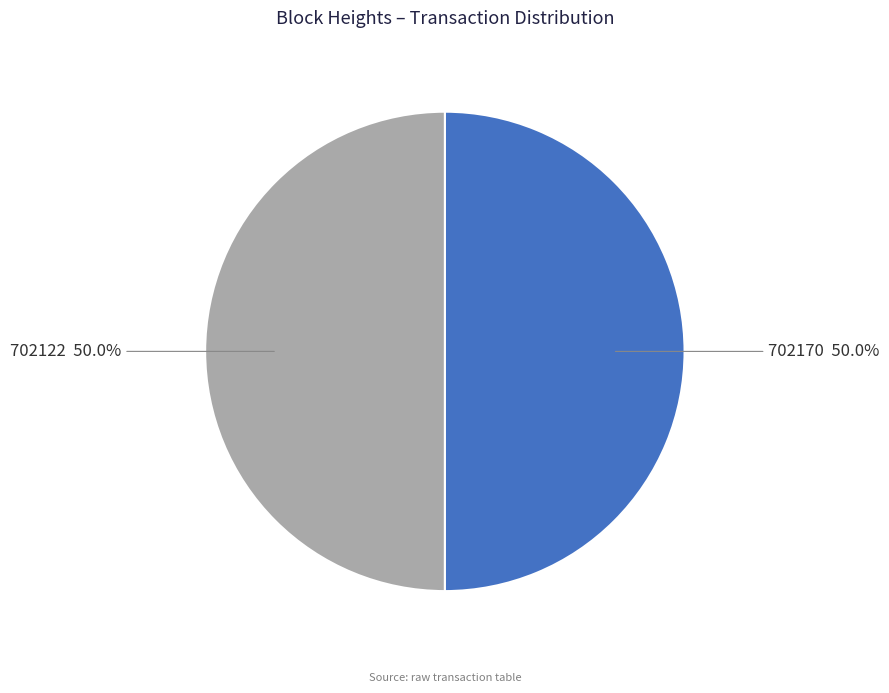

To the nearest percent, what is the average slice percentage?

50%